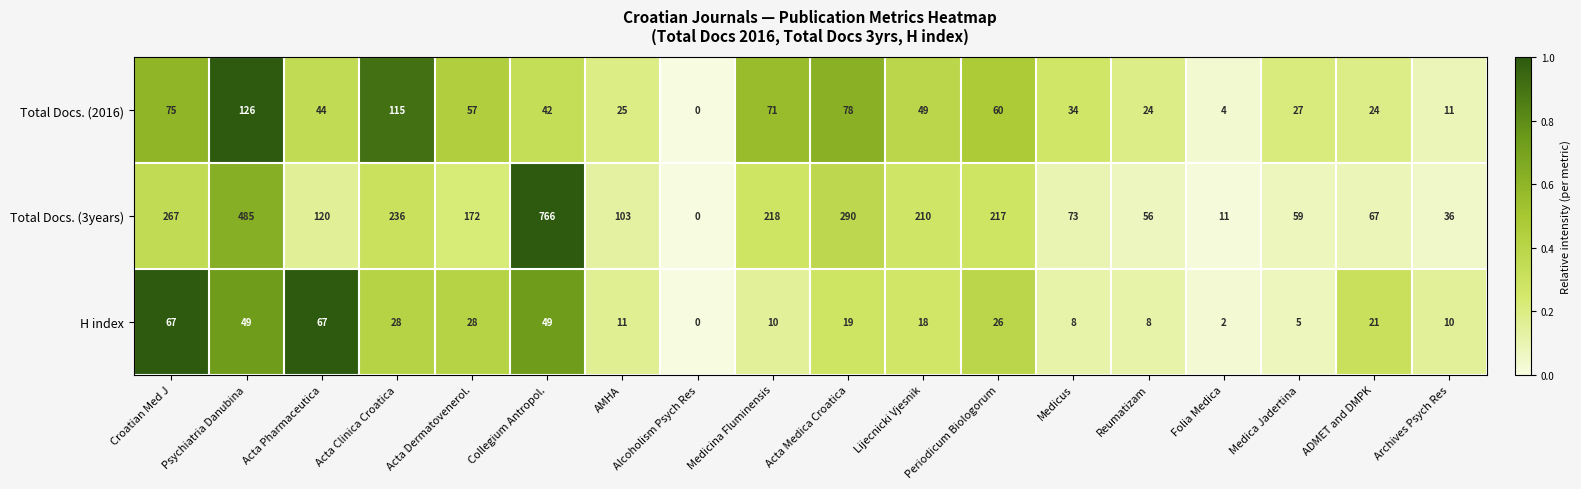

List the series in order of their peak value, highest first.

Total Docs. (3years), Total Docs. (2016), H index